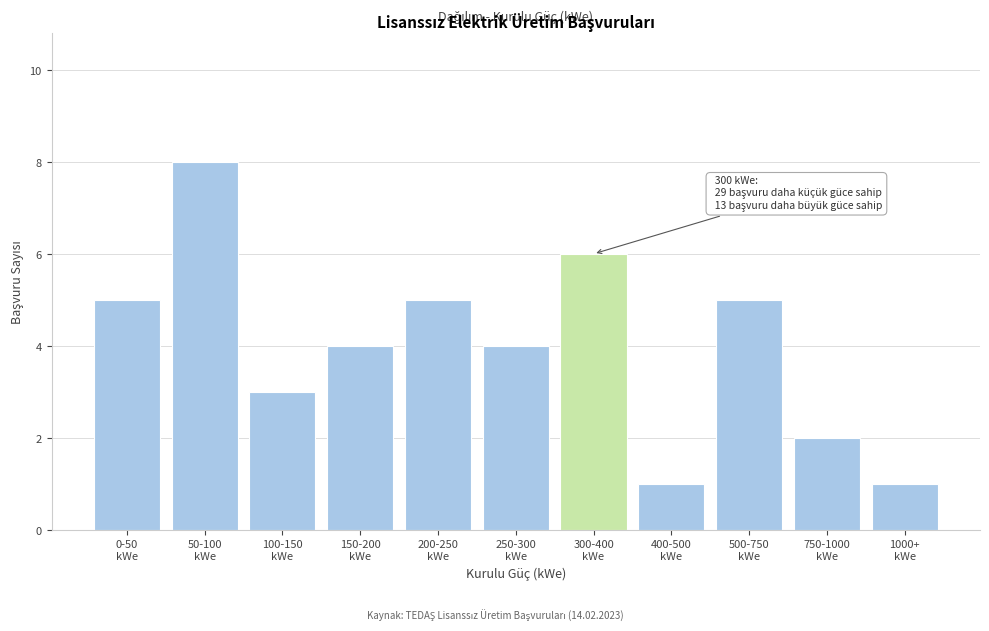

Reading left to right, what are all the values shown in this chart?

5	8	3	4	5	4	6	1	5	2	1